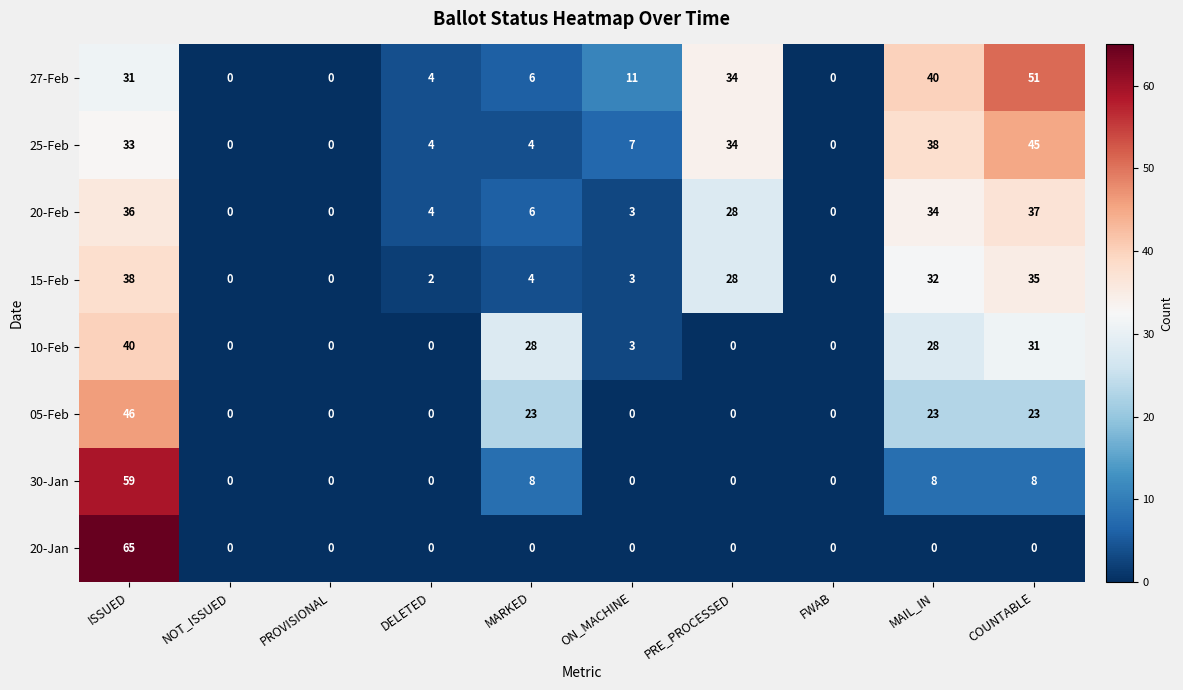

List the series in order of their peak value, lowest first.

20-Feb, 15-Feb, 10-Feb, 25-Feb, 05-Feb, 27-Feb, 30-Jan, 20-Jan